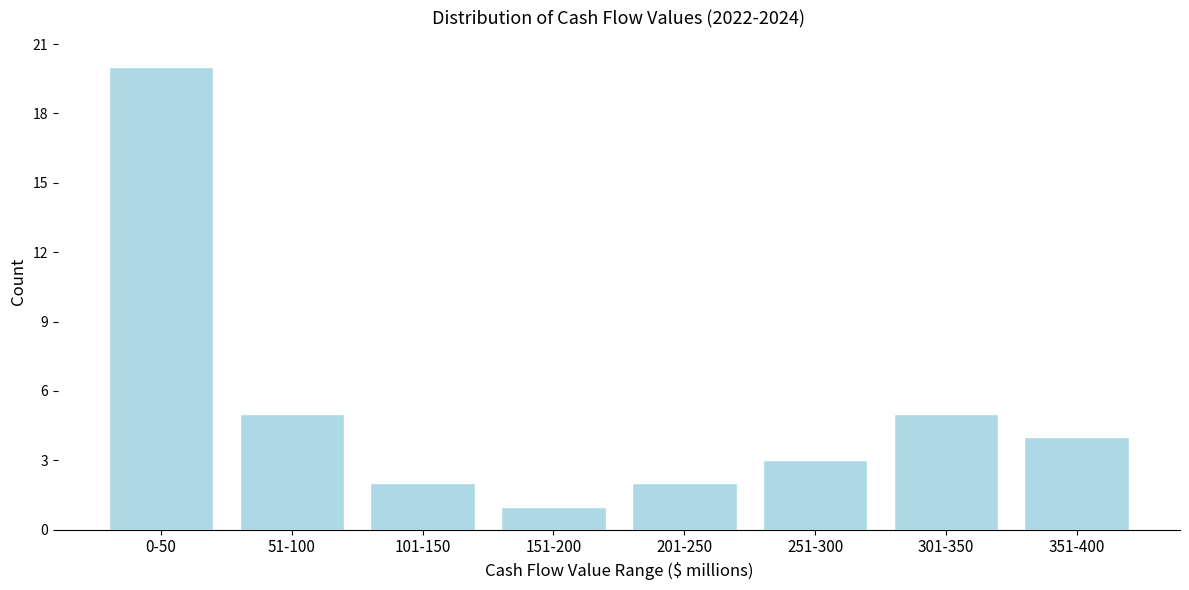

Reading left to right, transcribe all the data shown in this chart.

20	5	2	1	2	3	5	4